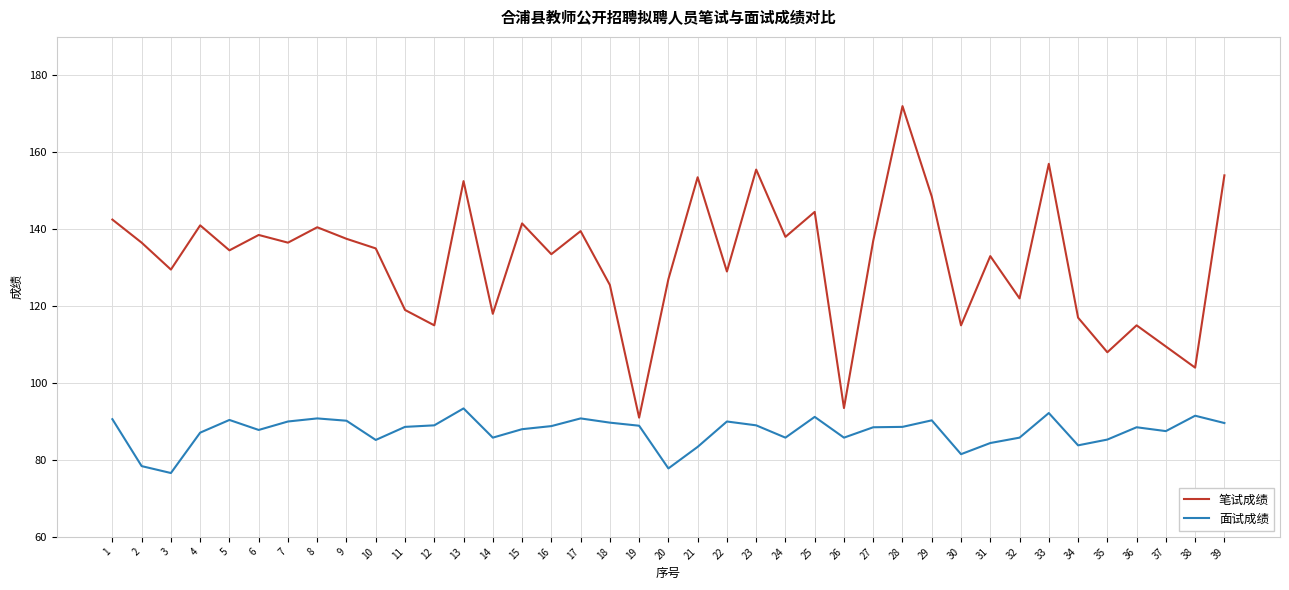

At 28, list the series in order from smallest to largest.

面试成绩, 笔试成绩